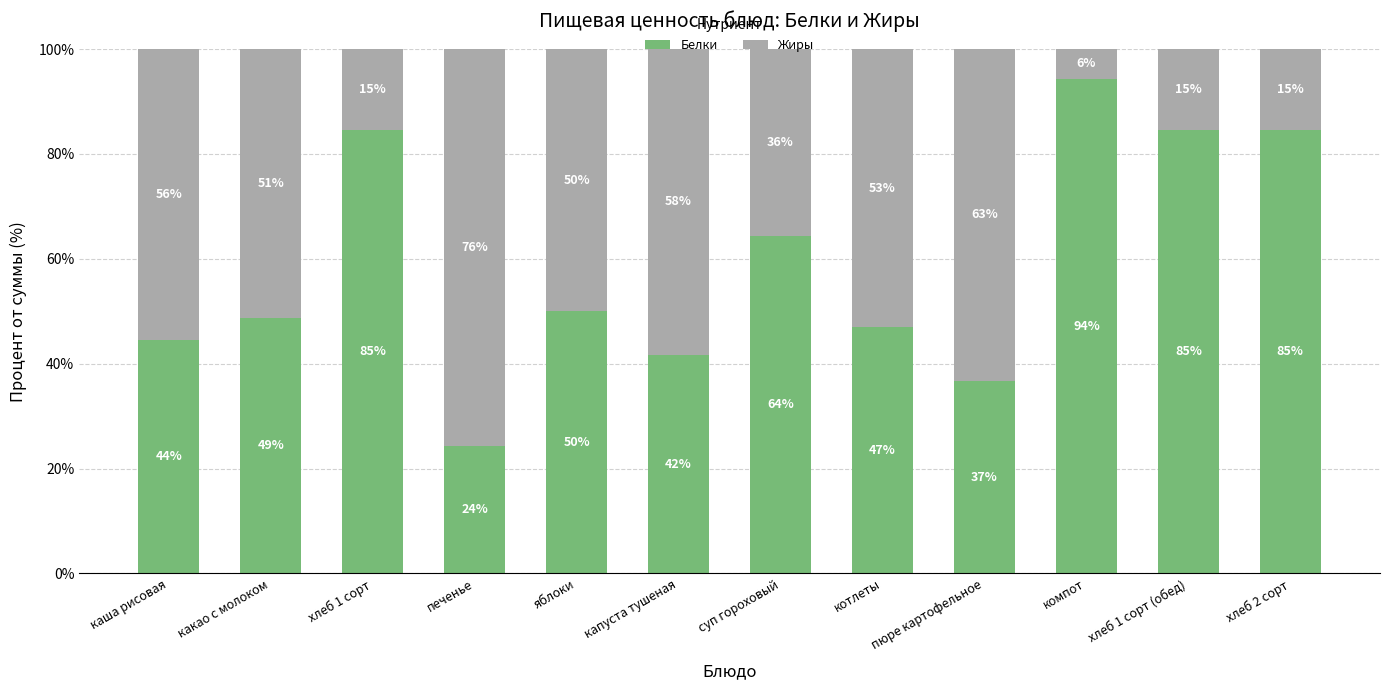

What are all the series names shown in the legend?

Белки, Жиры